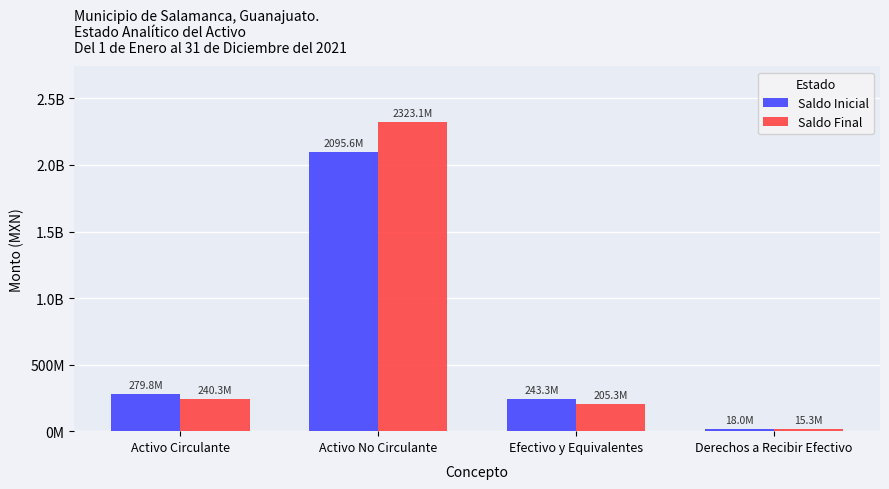

Is it true that Saldo Final equals 205334657.4 at Efectivo y Equivalentes?

True